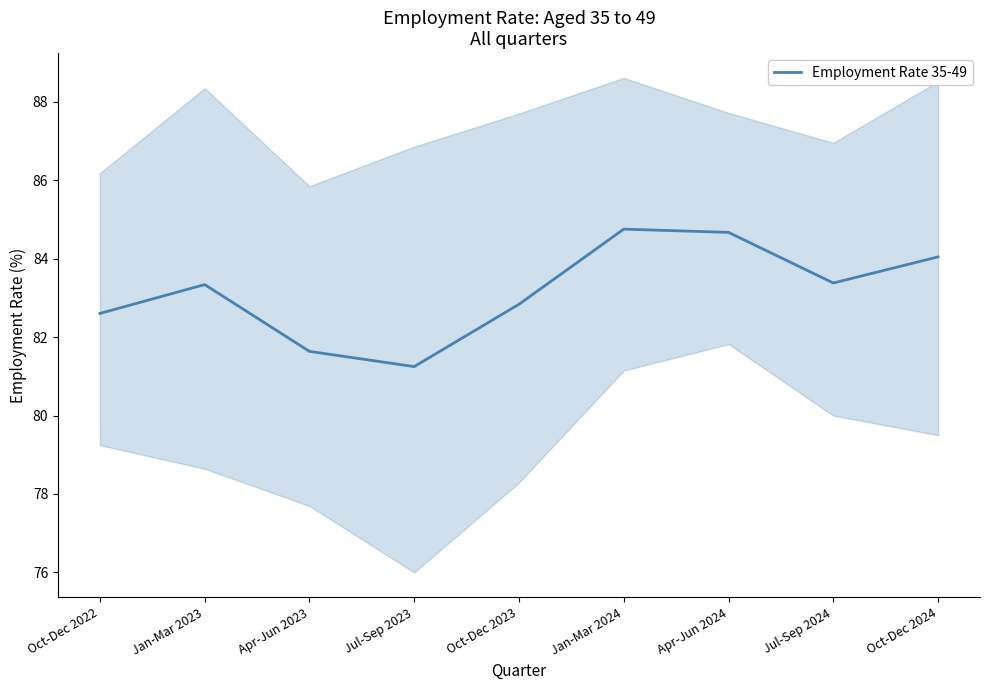

What is the minimum value shown in the chart?

81.2